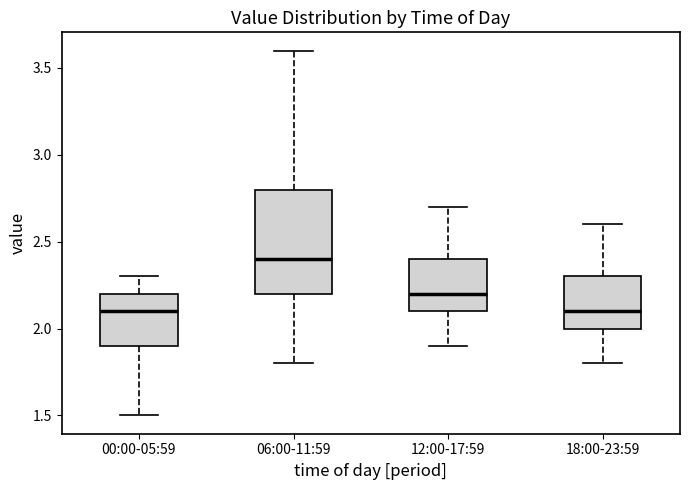

Reading left to right, transcribe this box plot: for each box, give where its median line is, the range the box spans, and where its two whiskers end, as read against the y-axis. The values are not printed on the chart, so give them approximately, as read against the axis.

00:00-05:59: median 2.1, box 1.9 to 2.2, whiskers 1.5 to 2.3
06:00-11:59: median 2.4, box 2.2 to 2.8, whiskers 1.8 to 3.6
12:00-17:59: median 2.2, box 2.1 to 2.4, whiskers 1.9 to 2.7
18:00-23:59: median 2.1, box 2.0 to 2.3, whiskers 1.8 to 2.6